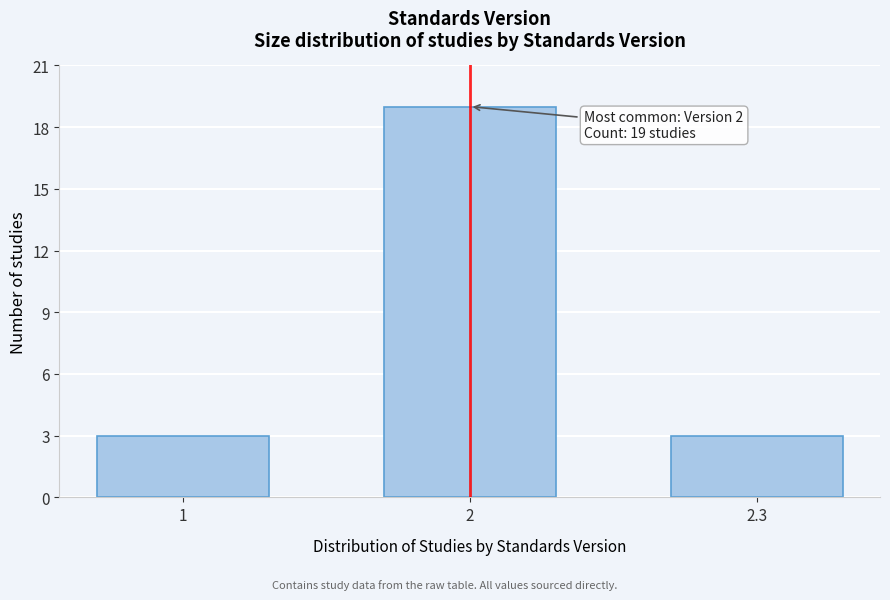

Reading right to left, what are all the values shown in this chart?

2.3=3	2=19	1=3